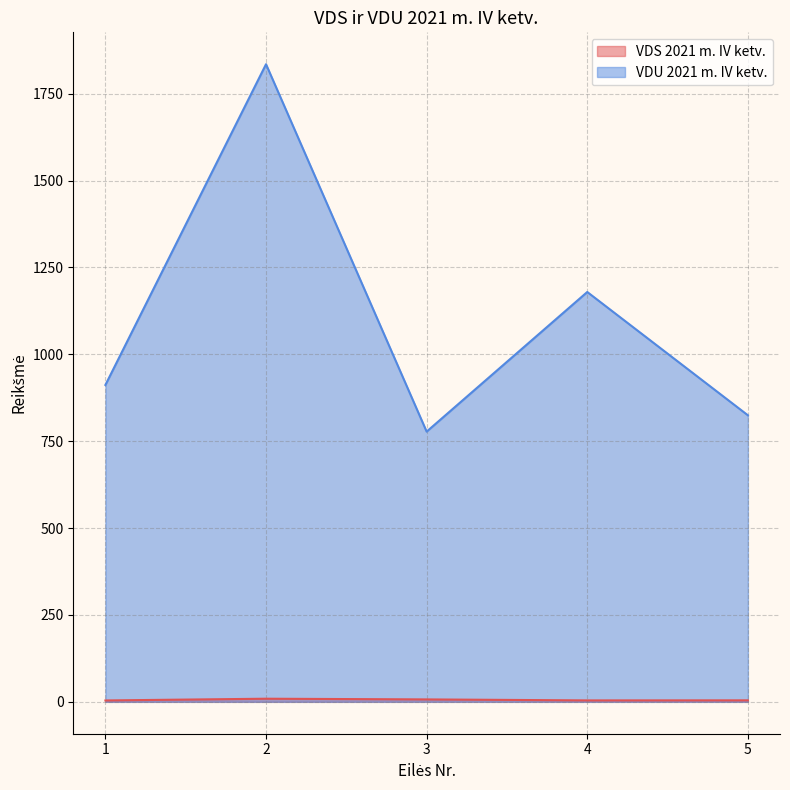

Rank the series by their maximum value, from lowest to highest.

VDS 2021 m. IV ketv., VDU 2021 m. IV ketv.